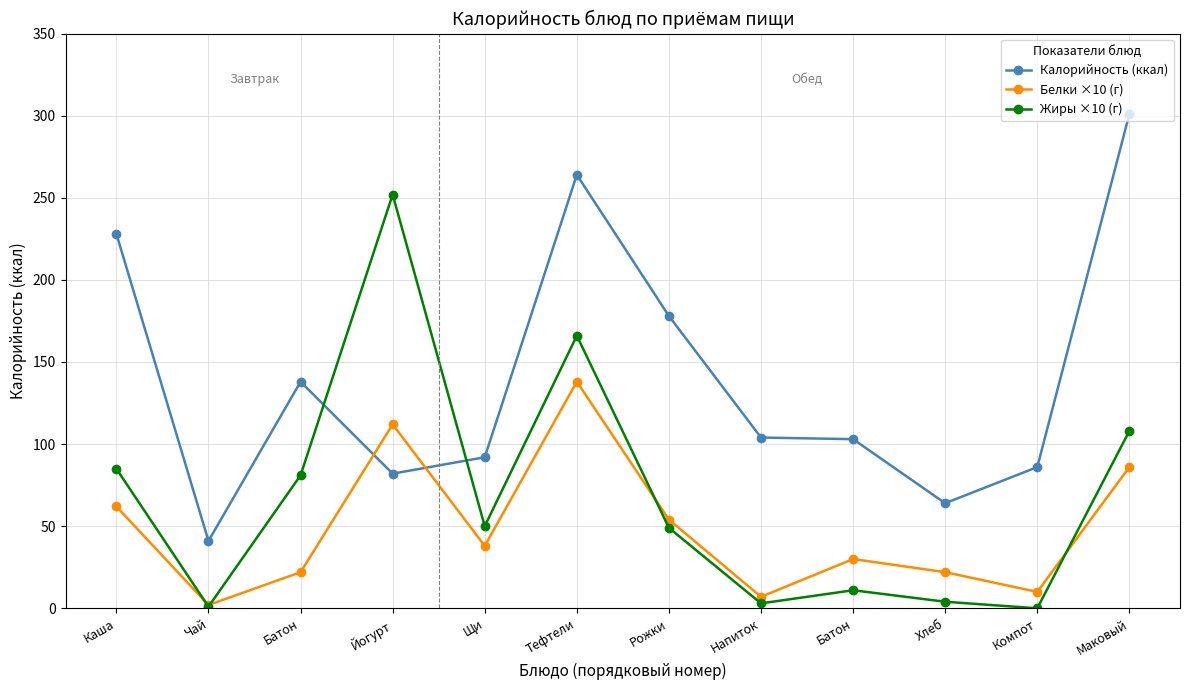

True or false: Жиры ×10 (г) and Белки ×10 (г) cross at least once.

True